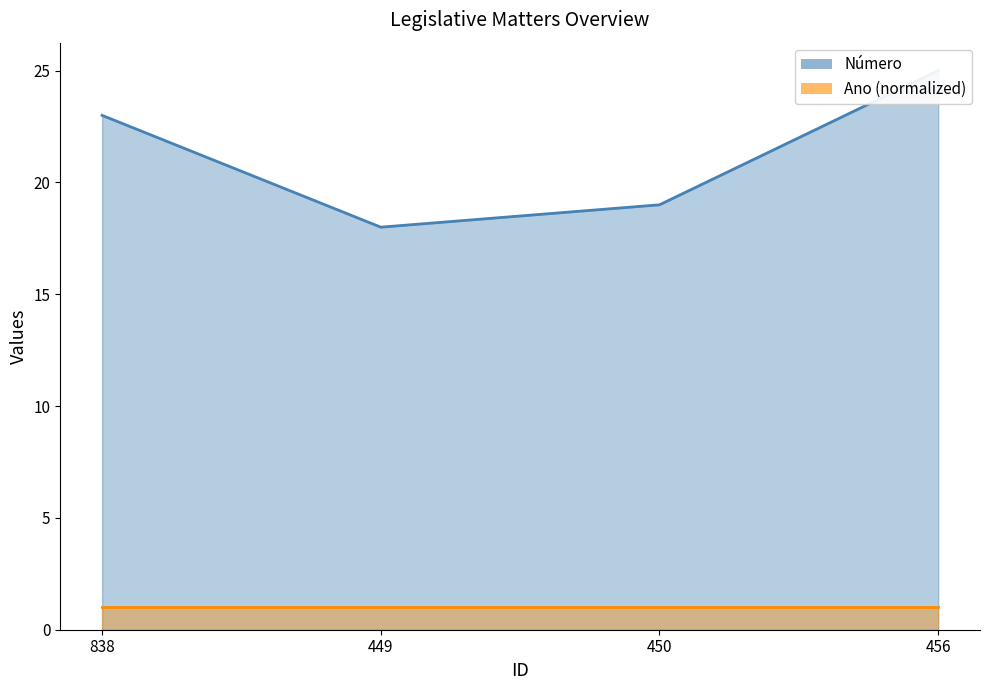

What is the label of the 1st point from the right?

456